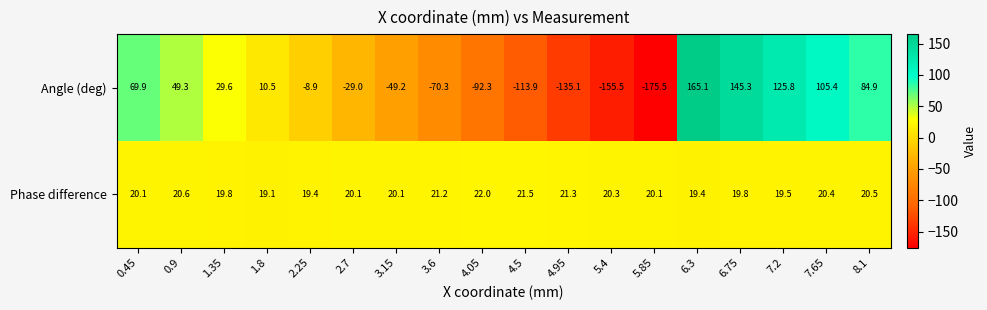

Rank the series by their average value, from lowest to highest.

Angle (deg), Phase difference